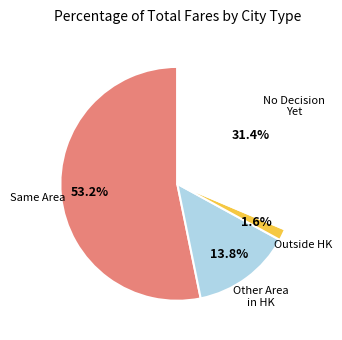

Is there a majority slice in this chart?

Yes